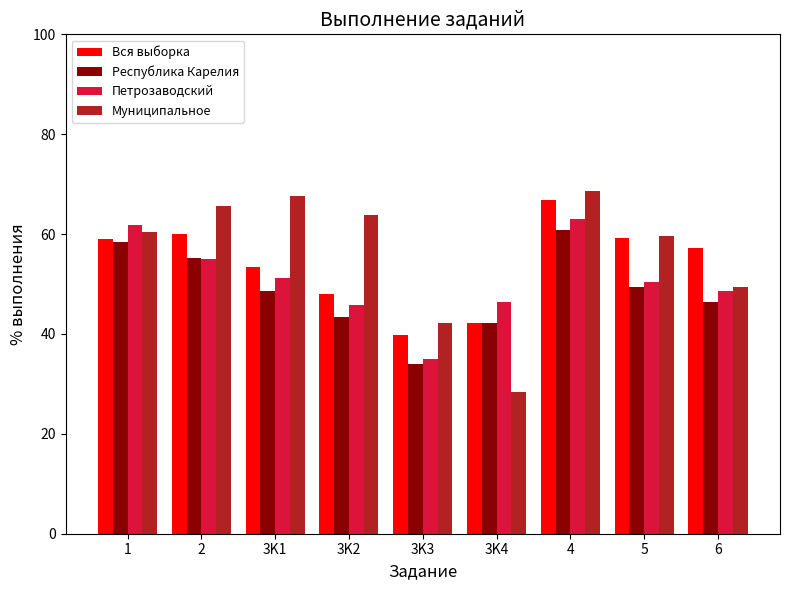

What is the label of the 8th bar from the left?

5